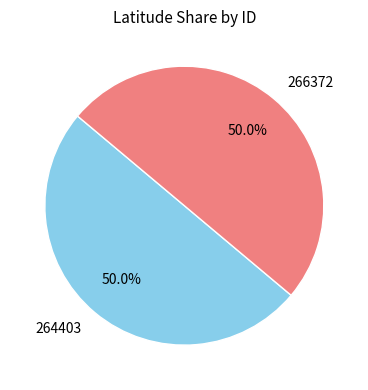

Approximately how many times larger is the value at 264403 compared to 266372?

1.0